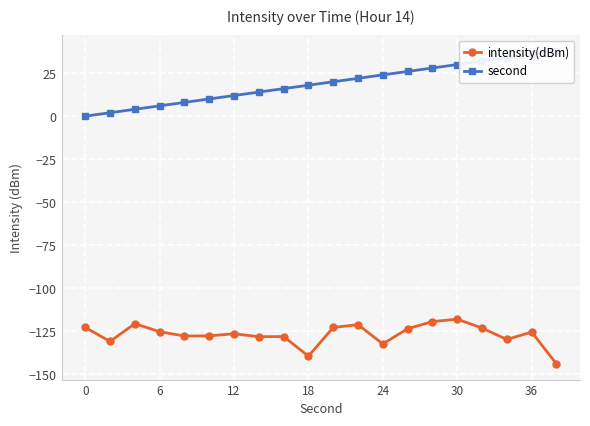

What is the maximum value for intensity(dBm)?

-118.0